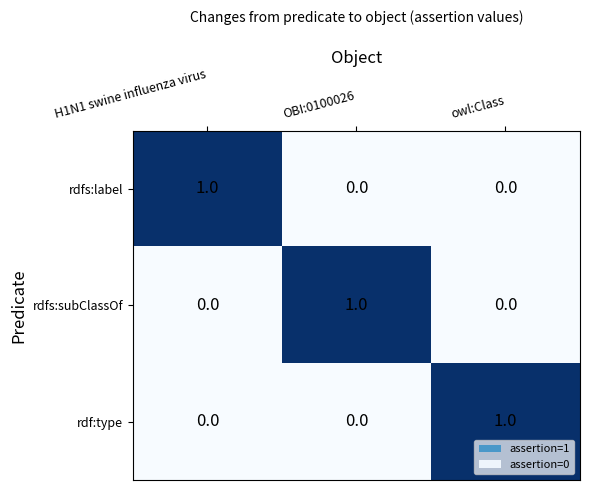

True or false: rdfs:label has a value of 0 at owl:Class.

True